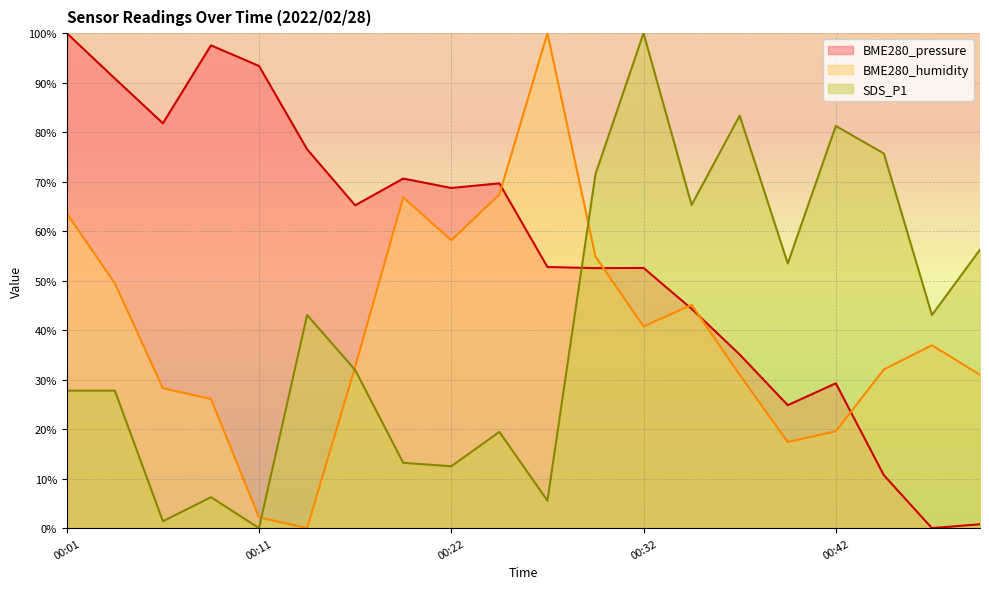

What is the sum of all SDS_P1 values?

818.7